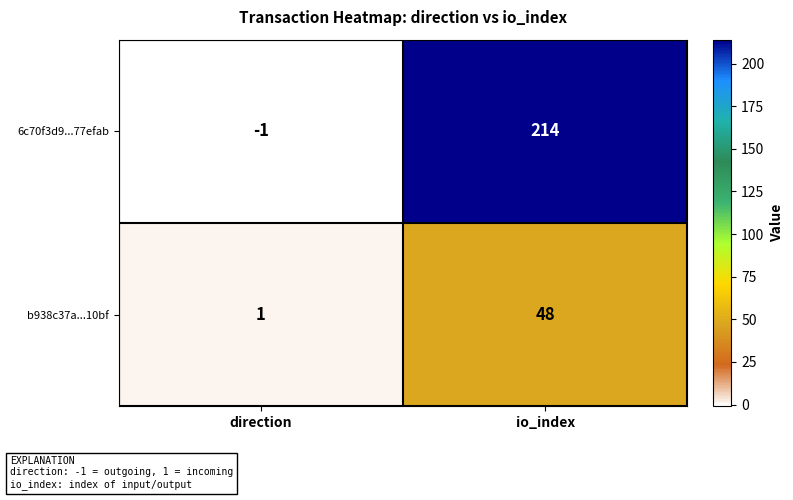

The b938c37a...10bf series shows 48 at io_index. True or false?

True